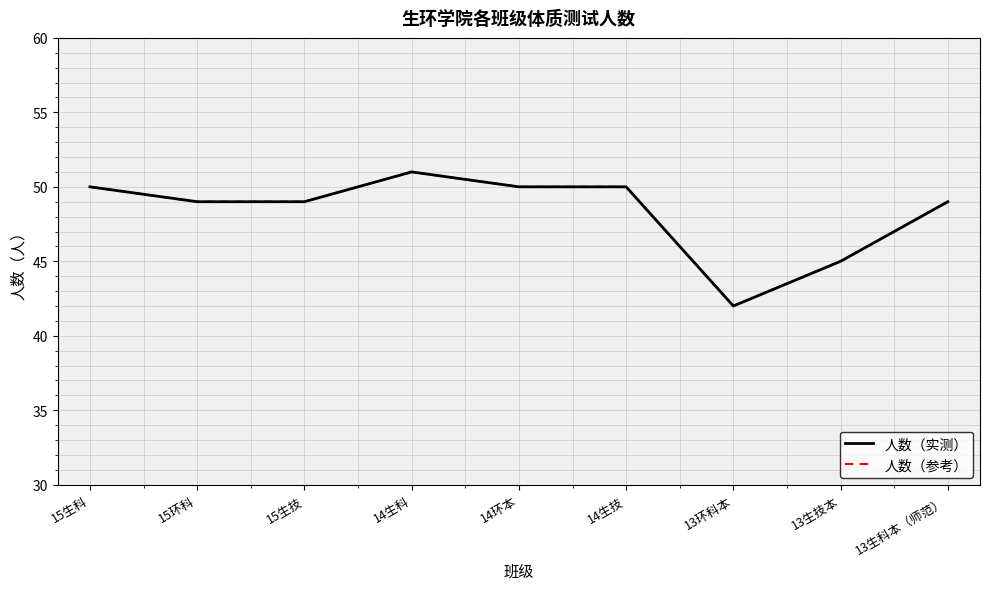

Where is the first local minimum for 人数（参考）?

13环科本